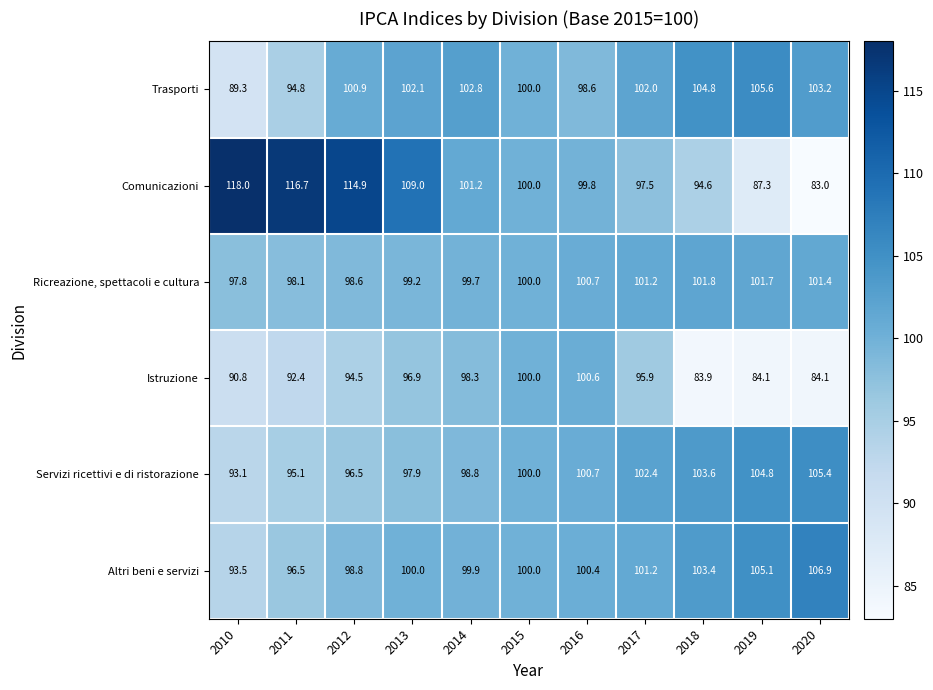

True or false: Servizi ricettivi e di ristorazione has a value of 151.6 at 2012.

False